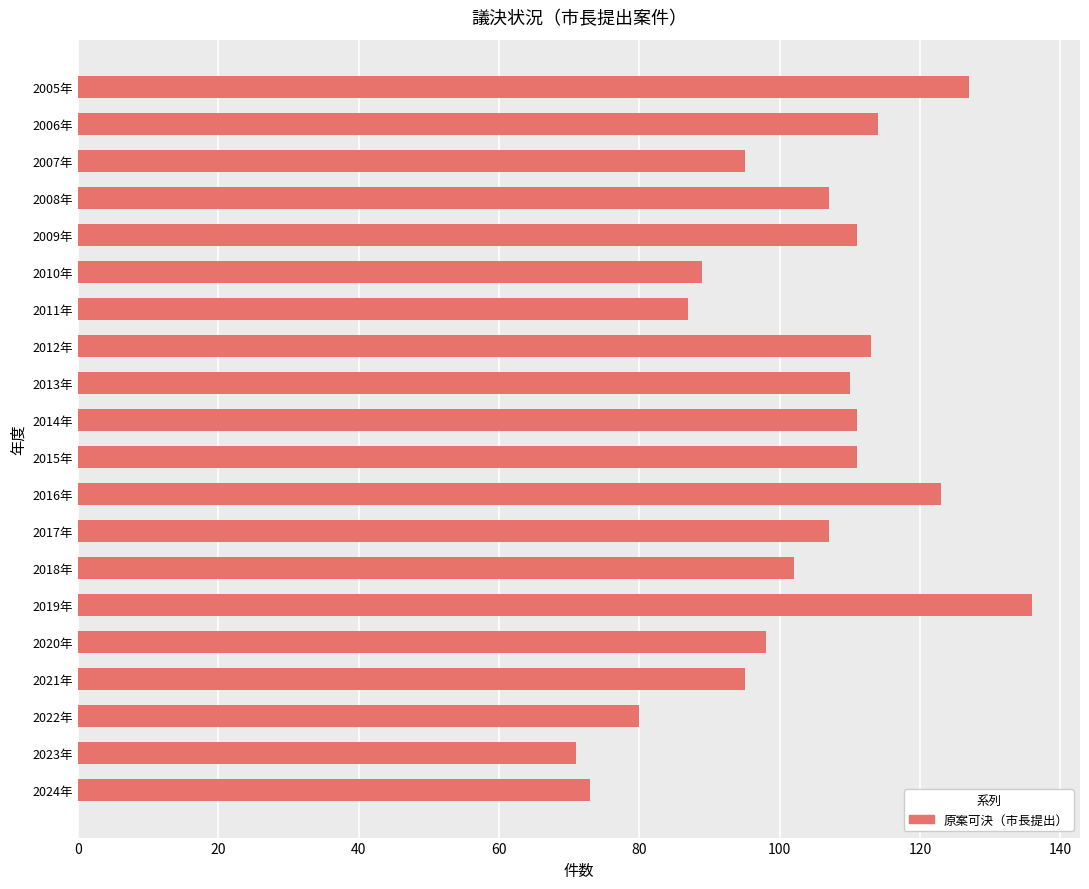

Reading bottom to top, transcribe all the data shown in this chart.

2024年=73	2023年=71	2022年=80	2021年=95	2020年=98	2019年=136	2018年=102	2017年=107	2016年=123	2015年=111	2014年=111	2013年=110	2012年=113	2011年=87	2010年=89	2009年=111	2008年=107	2007年=95	2006年=114	2005年=127